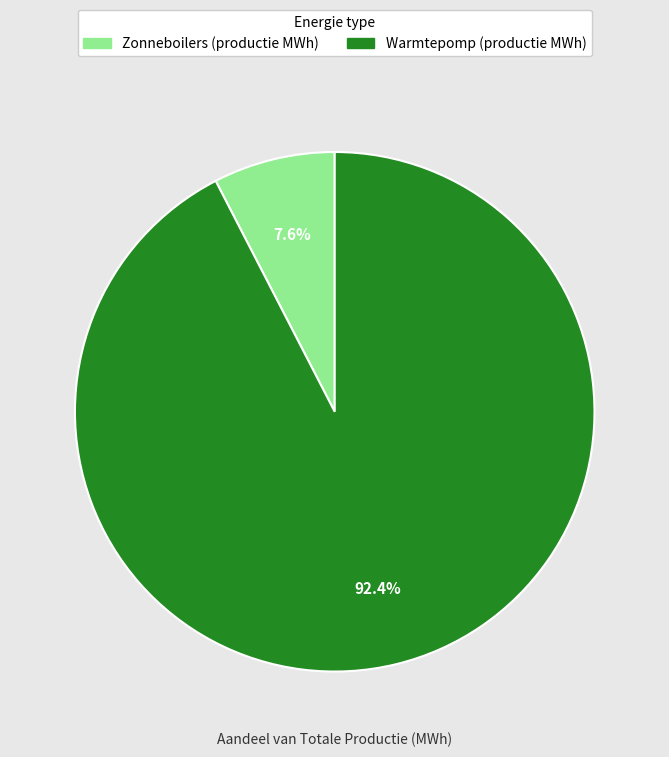

How many segments does this pie chart have?

2